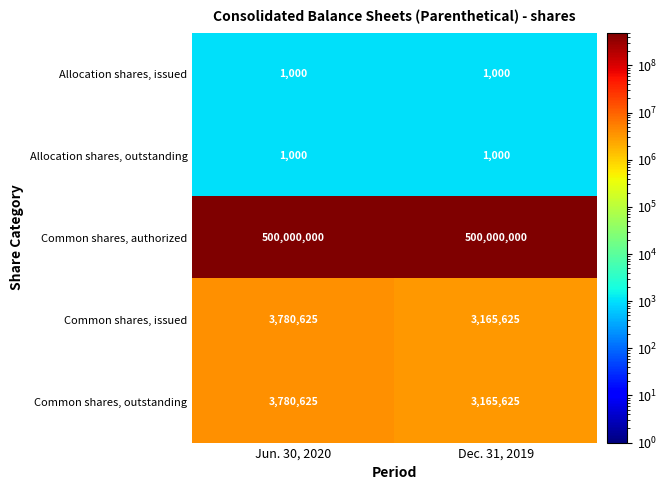

What is the difference between the highest and lowest values at Jun. 30, 2020?

499999000